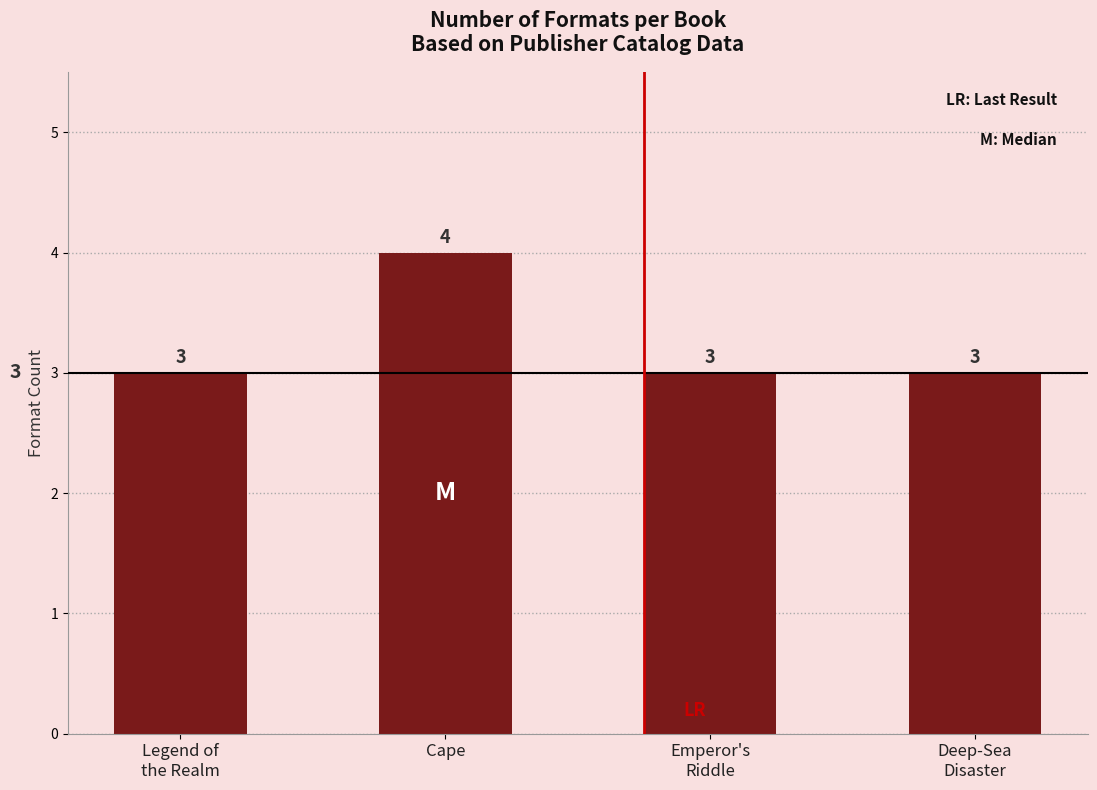

Reading left to right, extract all data points from this chart.

Legend of
the Realm=3	Cape=4	Emperor's
Riddle=3	Deep-Sea
Disaster=3